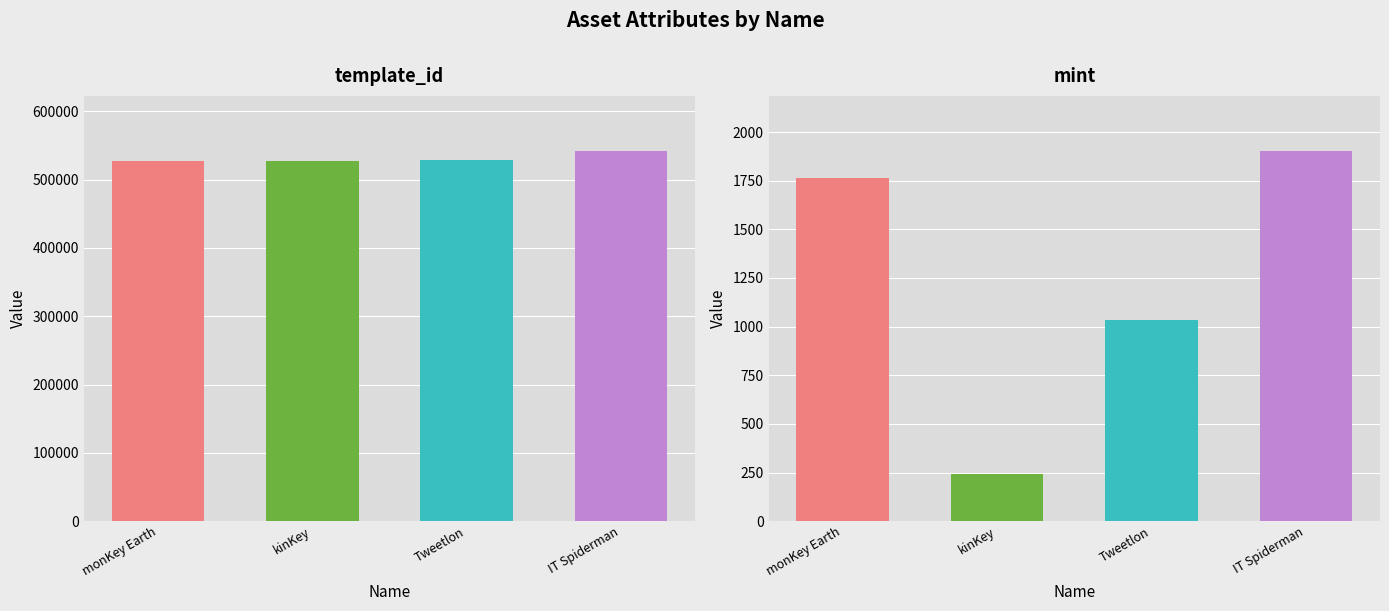

Is the value of template_id at kinKey greater than the value of mint at monKey Earth?

Yes